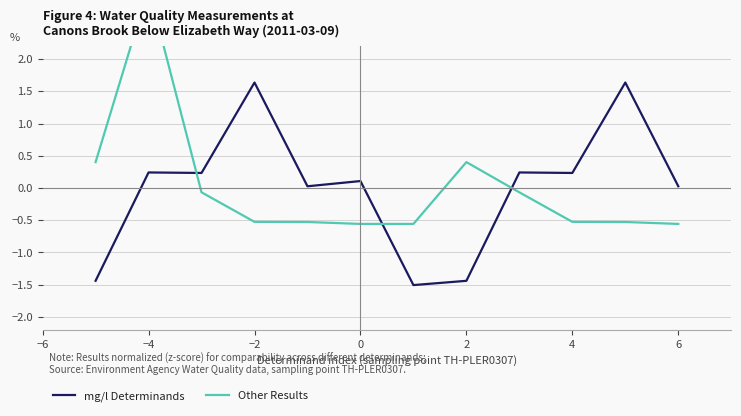

What is the lowest value of the mg/l Determinands series?

-1.5